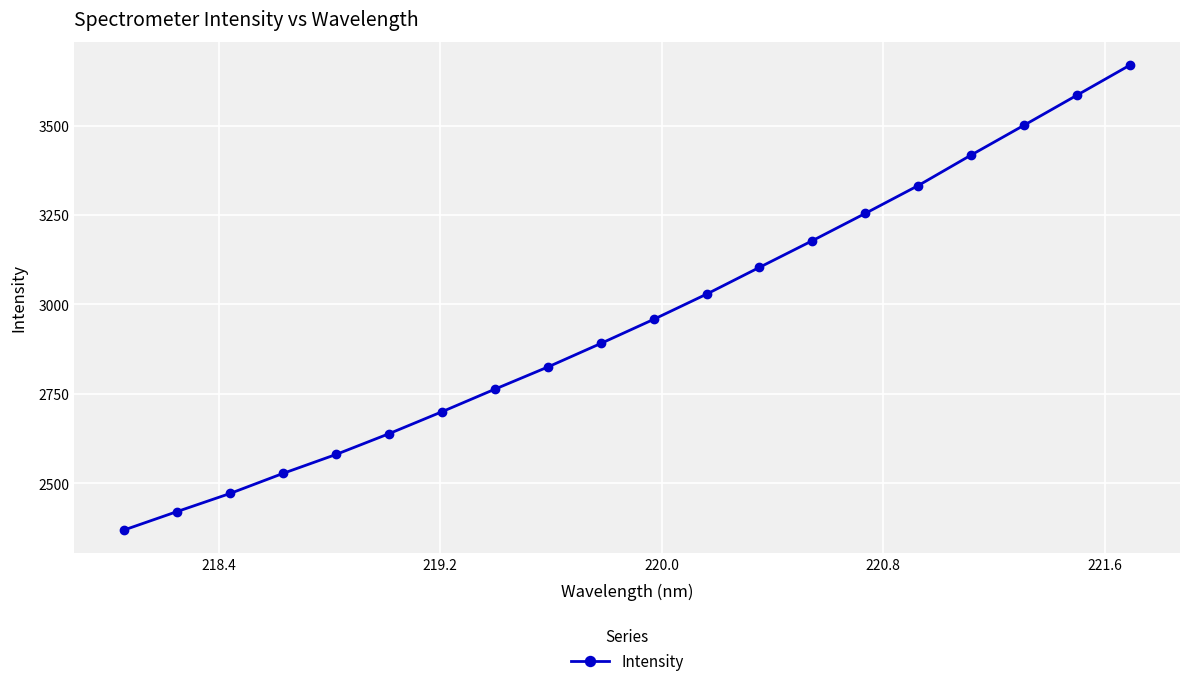

How many lines are shown in the chart?

1